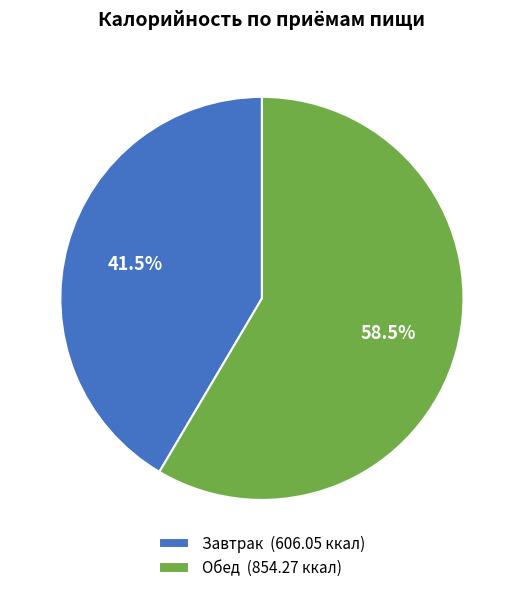

Is there any slice that represents more than half of the pie?

Yes